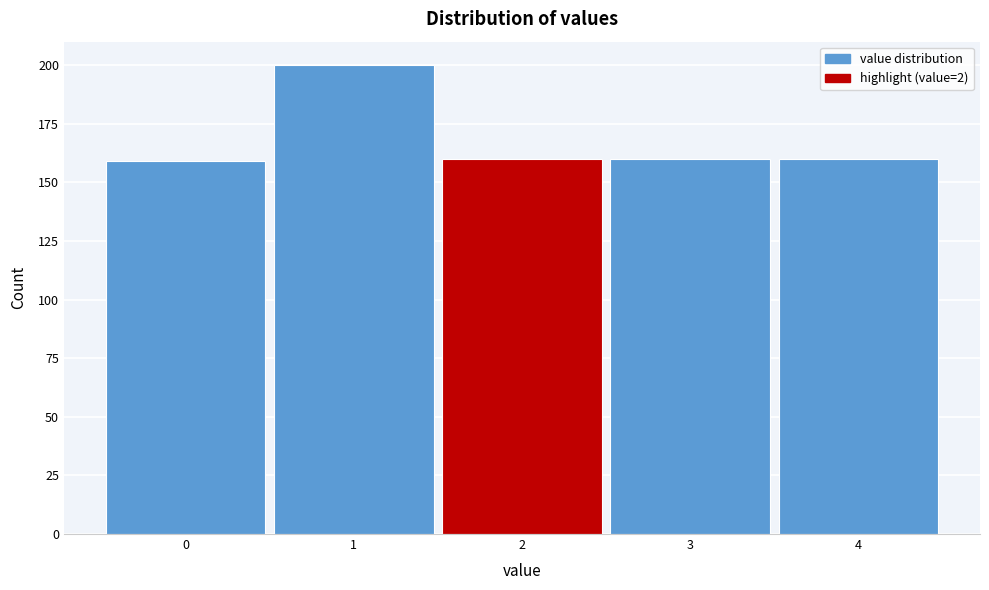

Over which range of the x-axis is the bar tallest?

0.5 to 1.5